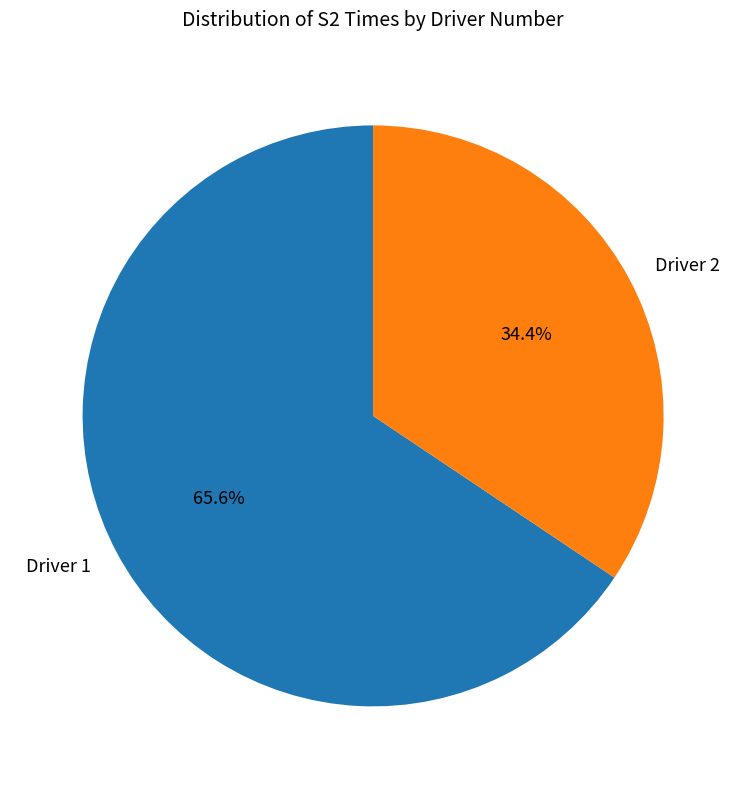

To the nearest percent, what is the difference between the largest and smallest slice percentages?

31%